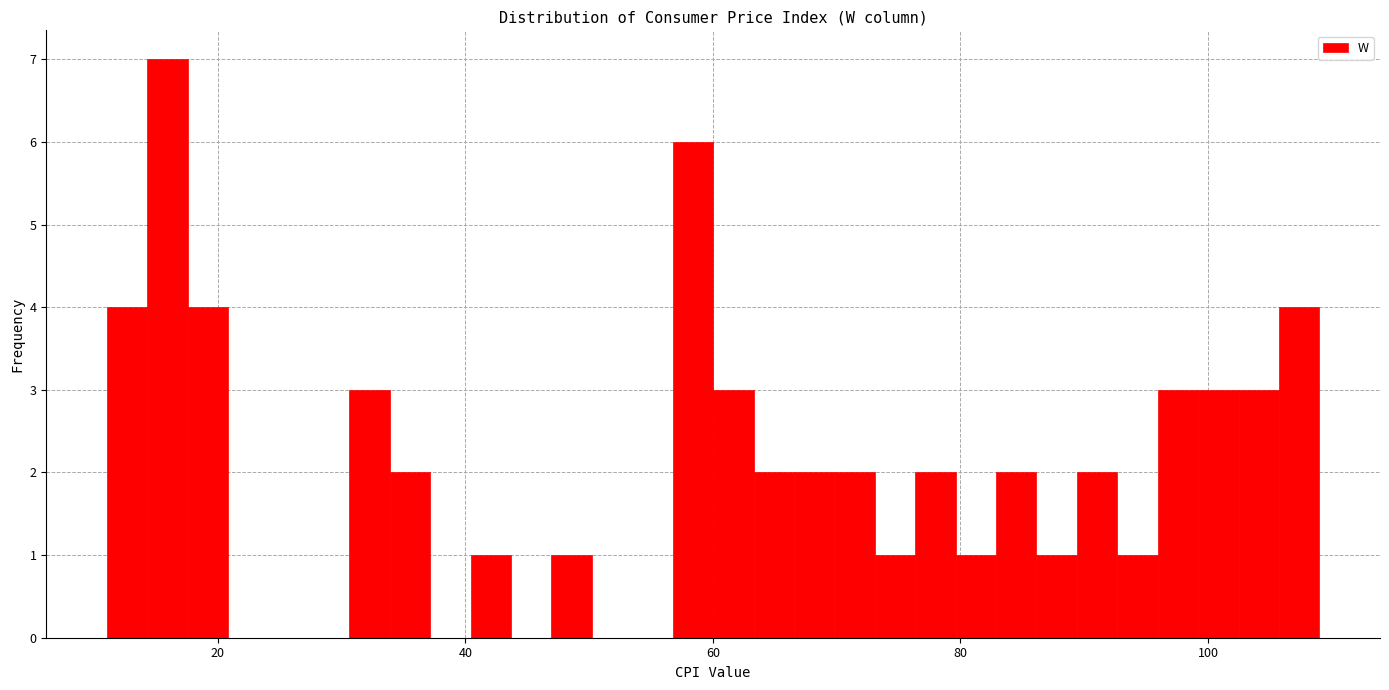

Read against the x-axis, roughly where is the centre of the tallest bar?

16